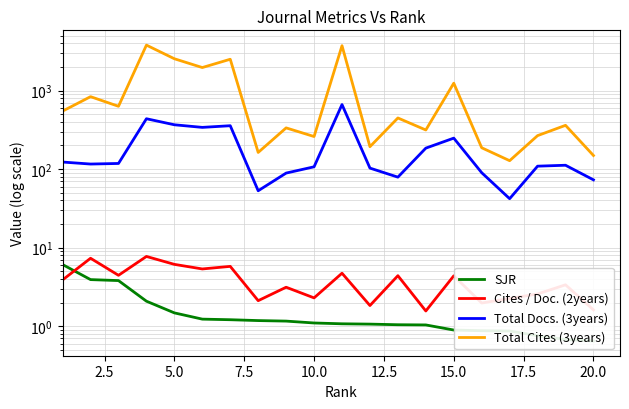

What is the sum of all Total Docs. (3years) values?

3813.0